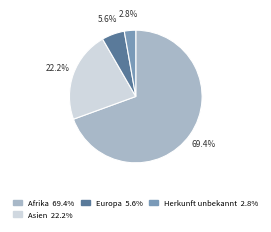

To the nearest percent, what is the difference between the largest and smallest slice percentages?

67%